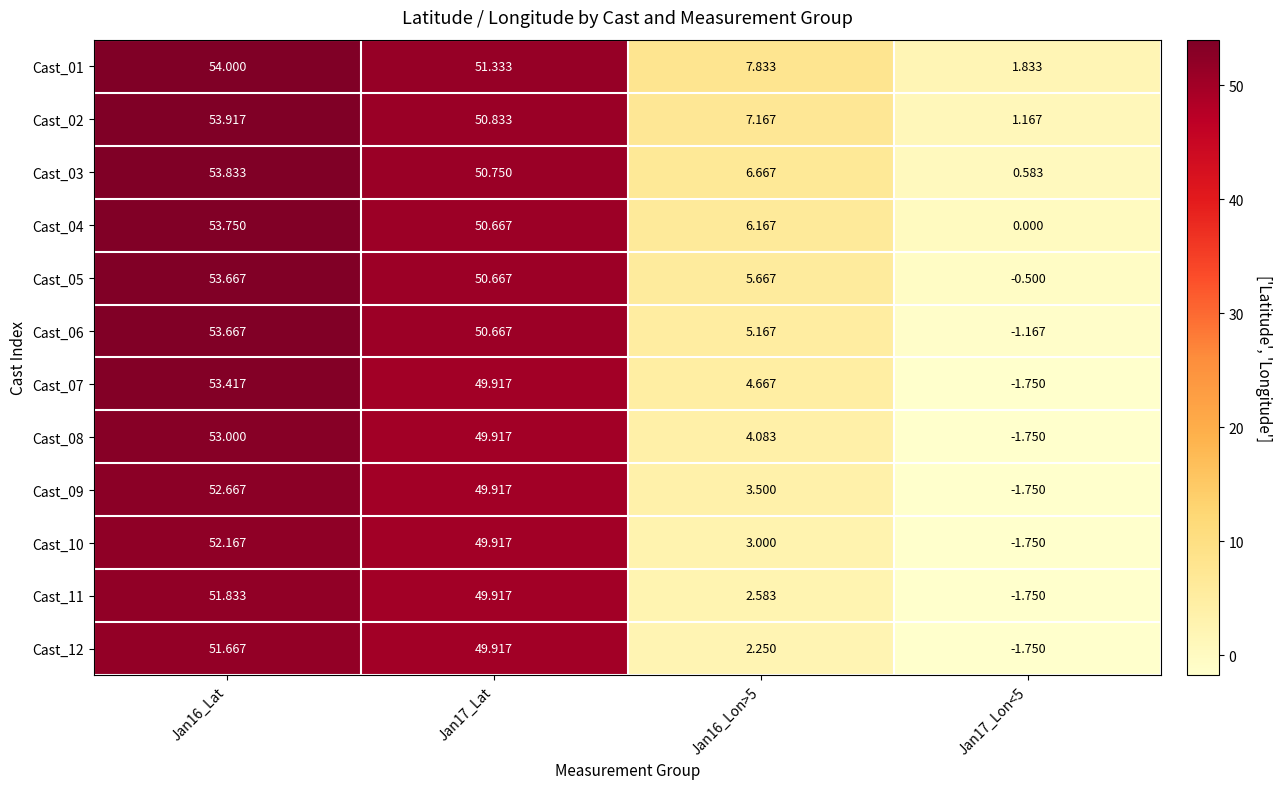

What is the minimum value shown in the chart?

-1.8